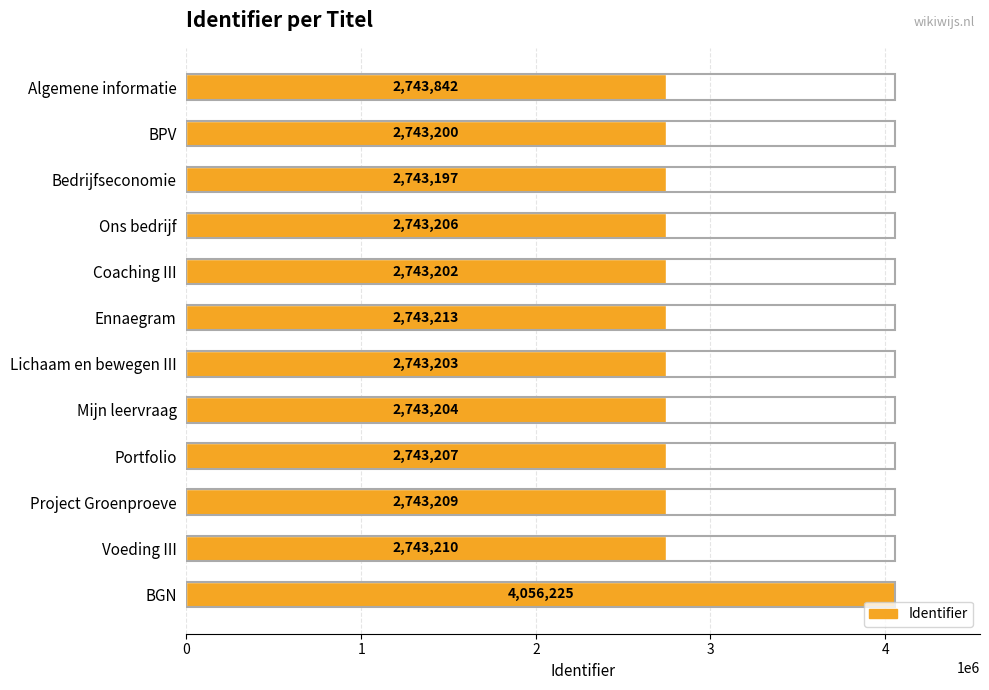

List the labels in order of value, largest first.

BGN, Algemene informatie, Ennaegram, Voeding III, Project Groenproeve, Portfolio, Ons bedrijf, Mijn leervraag, Lichaam en bewegen III, Coaching III, BPV, Bedrijfseconomie